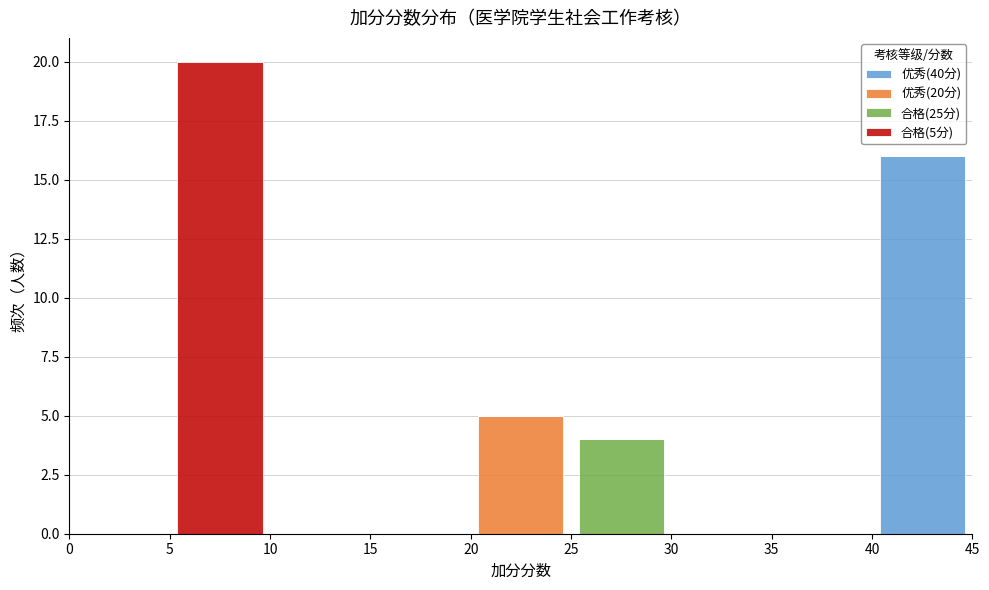

Which range on the x-axis has the tallest stacked bar (by total height)?

5 to 10